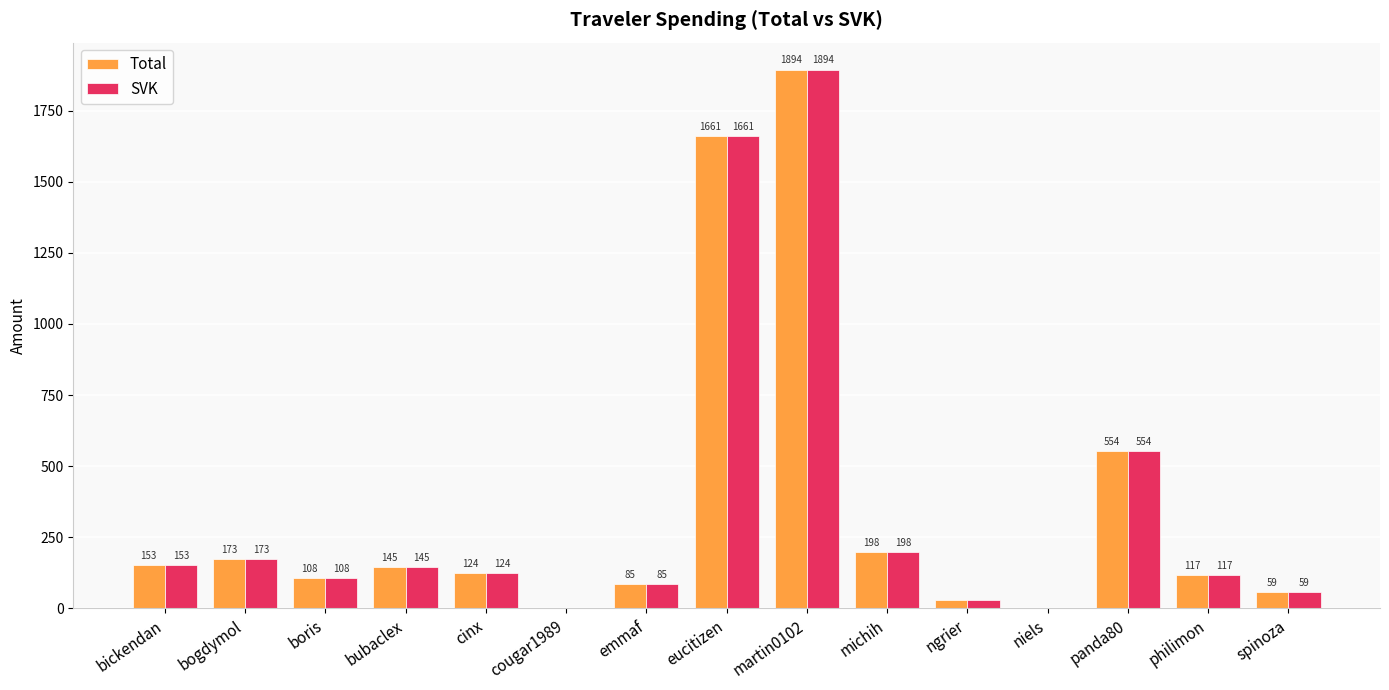

At which category is the sum across all series the highest?

martin0102